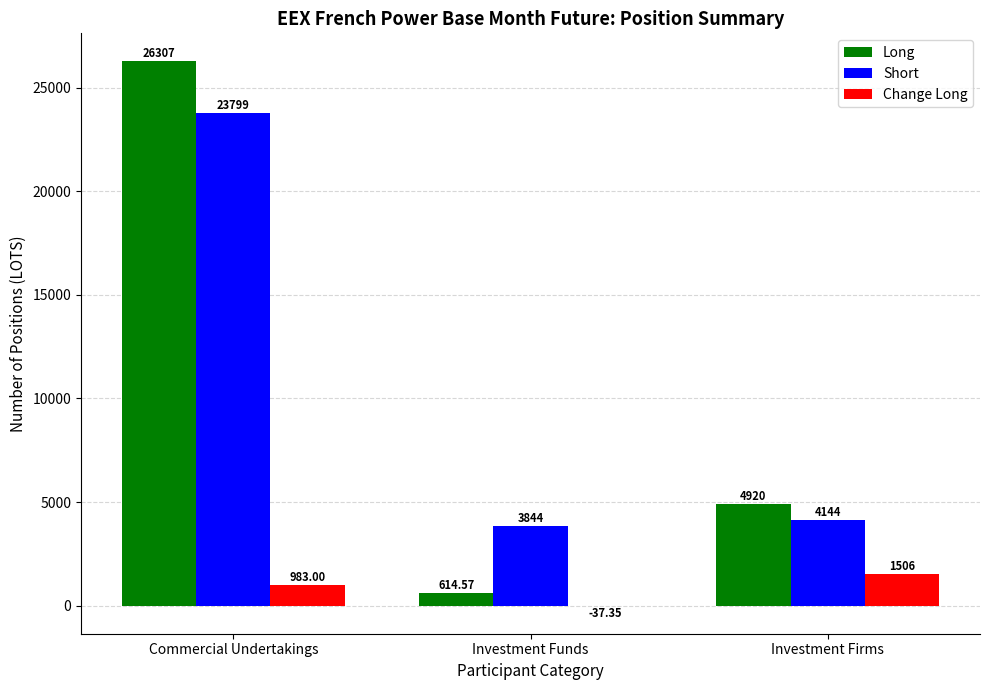

At which label does Short first exceed 4143?

Commercial Undertakings